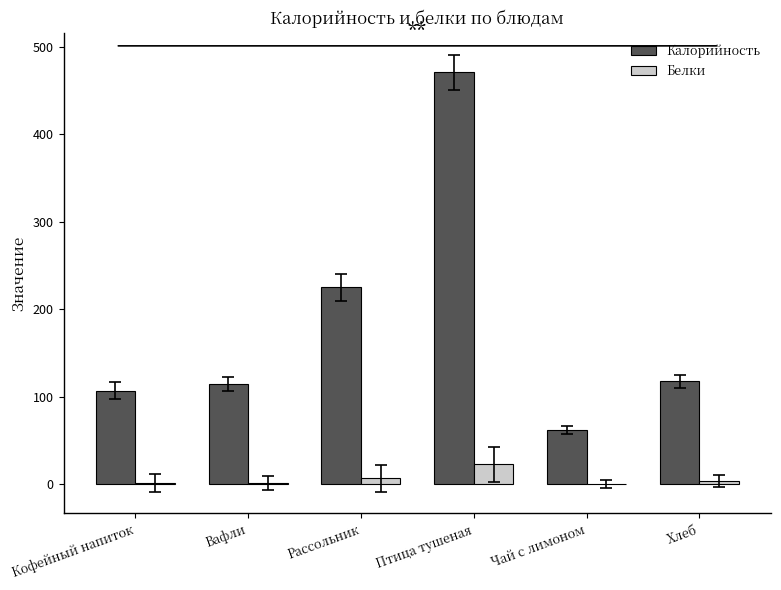

Which series has the largest total across all categories?

Калорийность